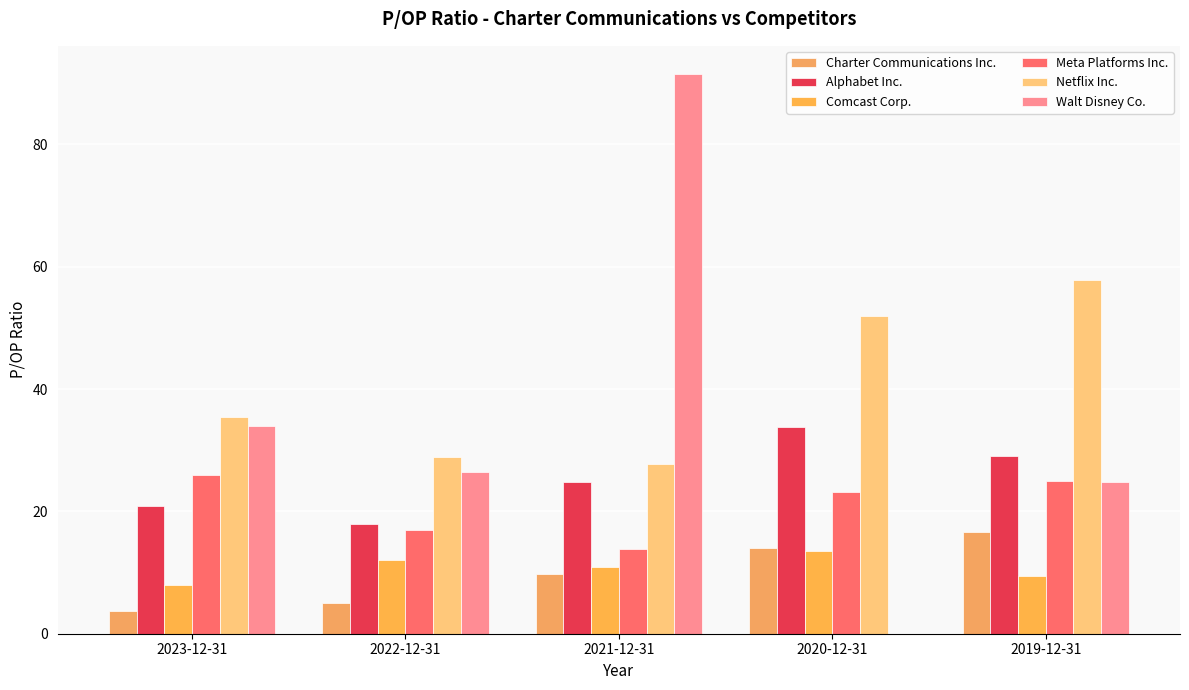

At which label is Comcast Corp. closest to 10?

2019-12-31